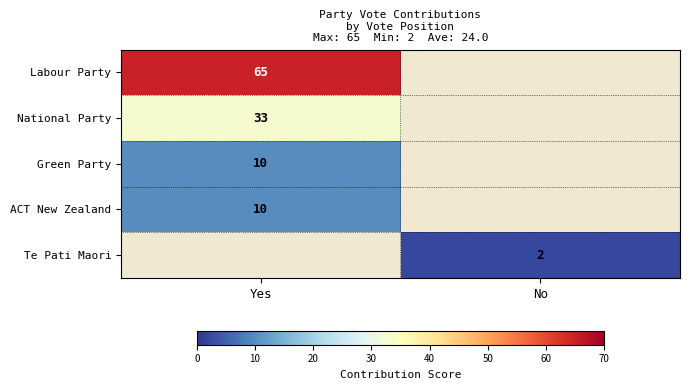

Is it true that ACT New Zealand equals 6 at Yes?

False